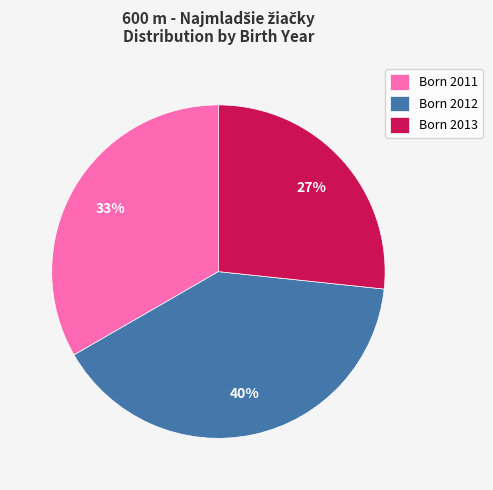

Is there a majority slice in this chart?

No